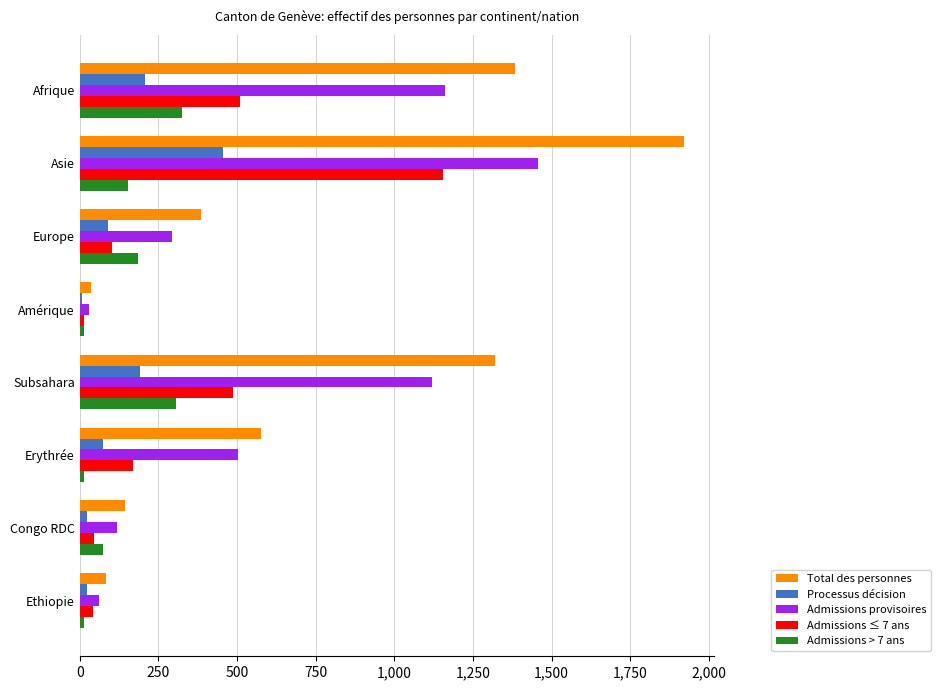

Which label corresponds to the largest value in the chart?

Asie